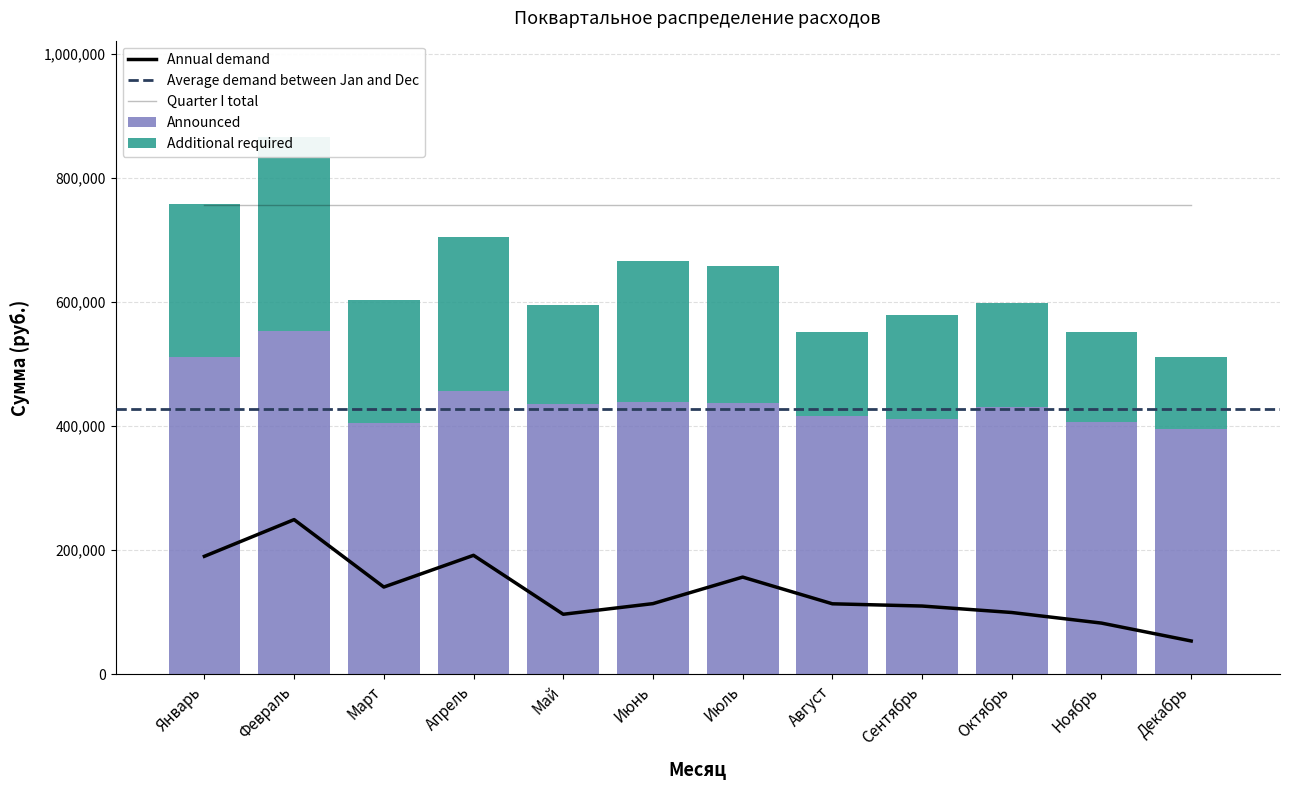

What is the difference between the second highest and second lowest values in the Annual demand series?

109314.8